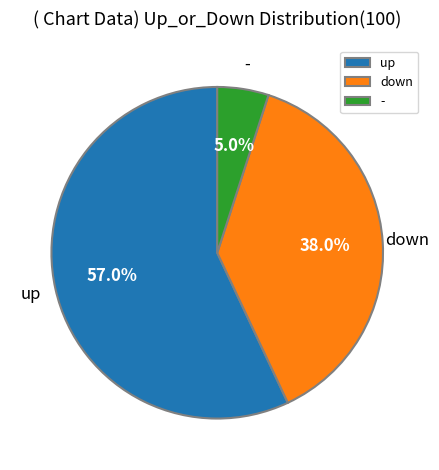

Which category has the biggest portion of the pie?

up